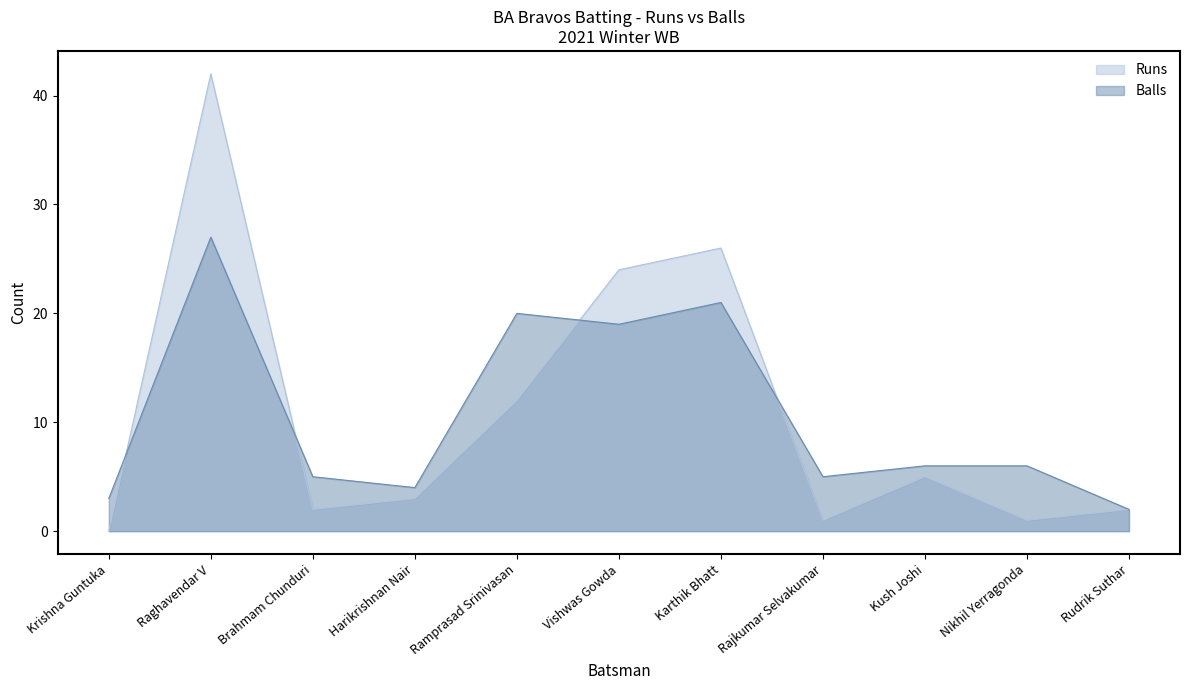

List the labels in order of Runs value, smallest first.

Krishna Guntuka, Rajkumar Selvakumar, Nikhil Yerragonda, Brahmam Chunduri, Rudrik Suthar, Harikrishnan Nair, Kush Joshi, Ramprasad Srinivasan, Vishwas Gowda, Karthik Bhatt, Raghavendar V